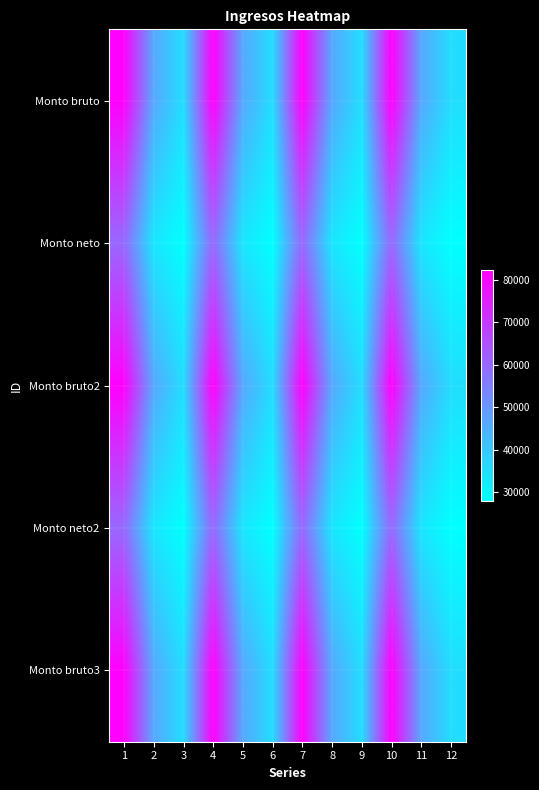

Between 3 and 11, which is larger?

11